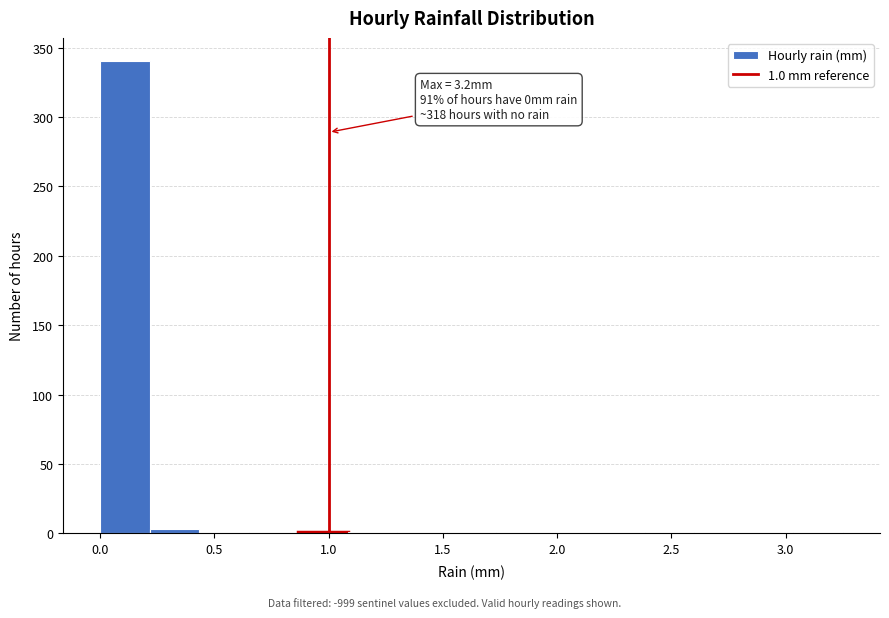

Over which range of the x-axis is the bar tallest?

0.00 to 0.20